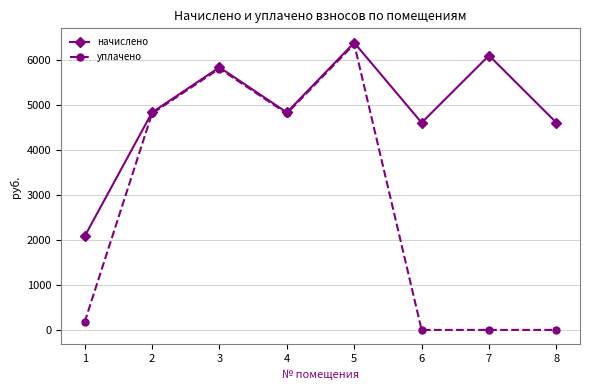

What is the maximum value shown in the chart?

6377.3